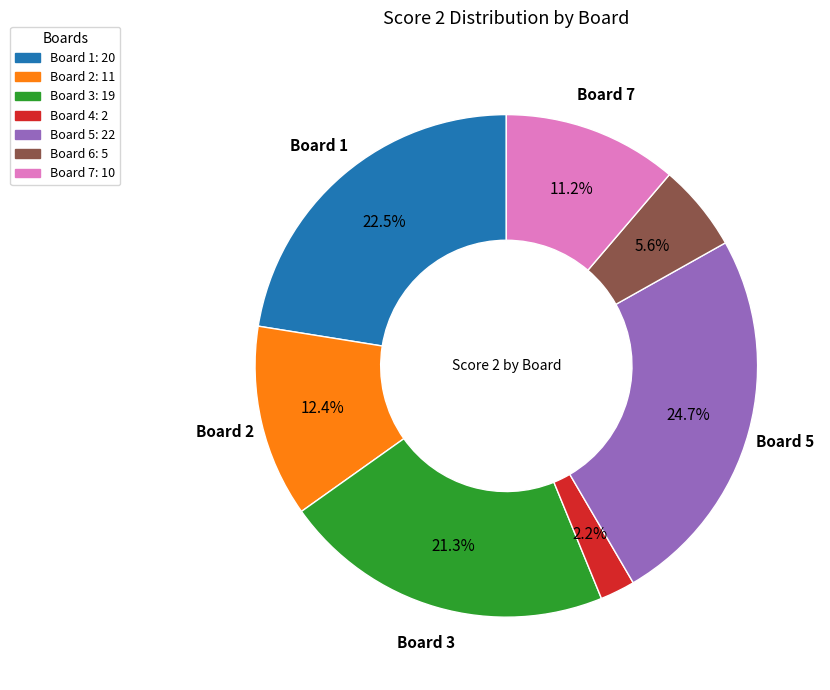

Is there a majority slice in this chart?

No